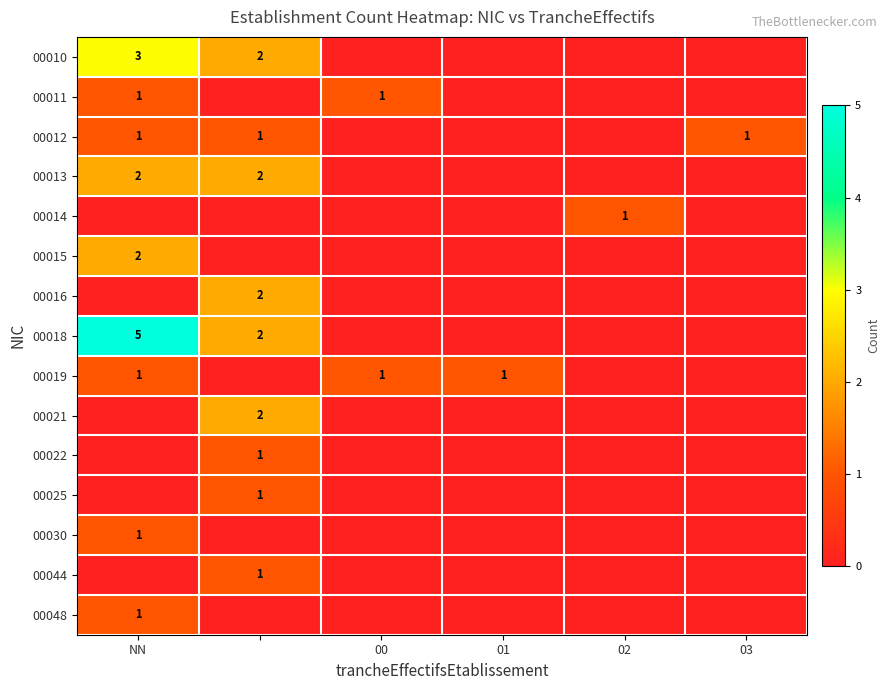

Which has a higher value, 00 or 02?

00